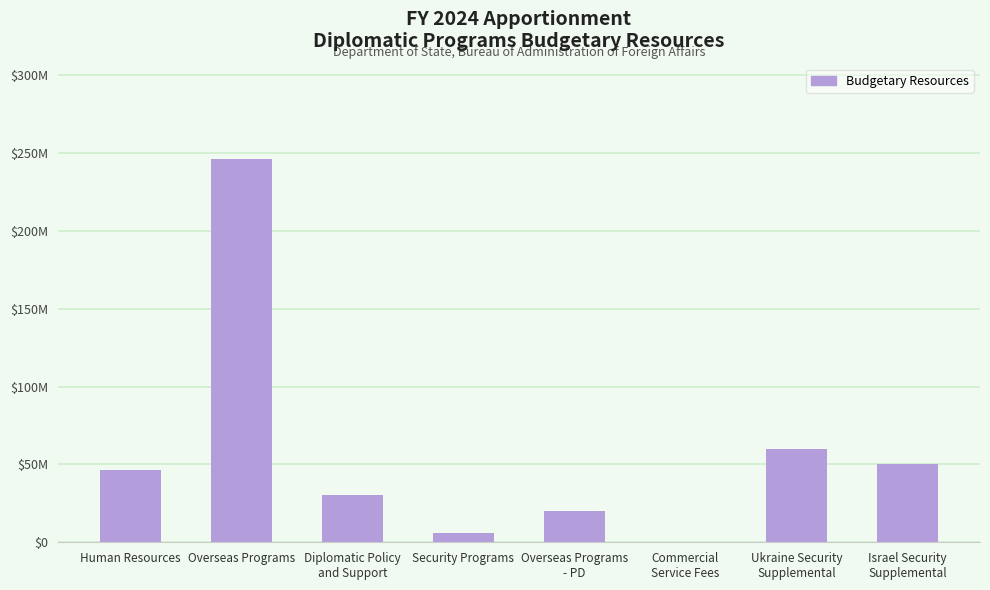

Does the chart contain stacked bars?

No